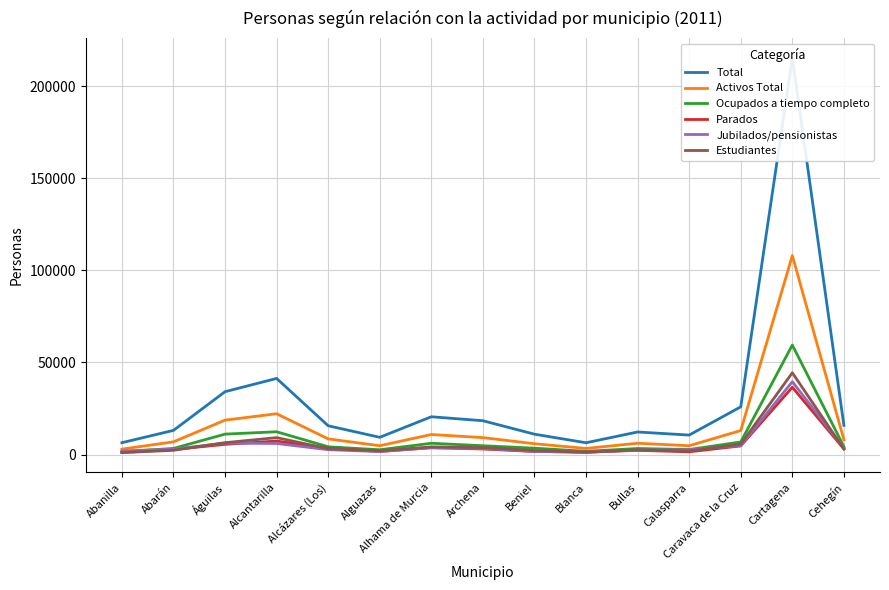

Is it true that Activos Total equals 2945 at Abanilla?

True